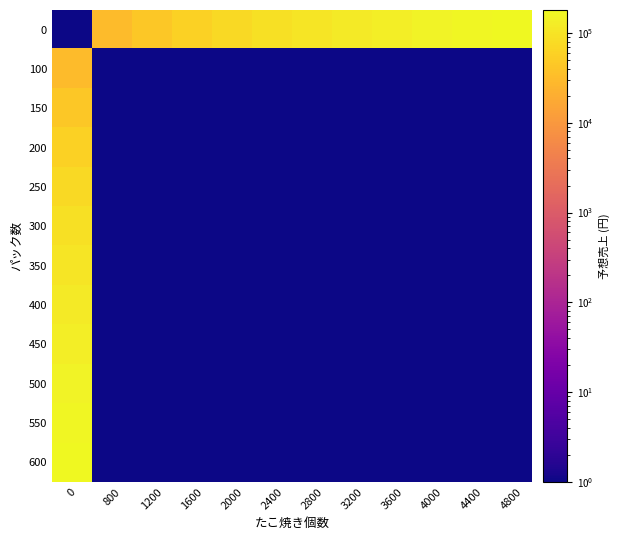

What is the minimum value shown in the chart?

1